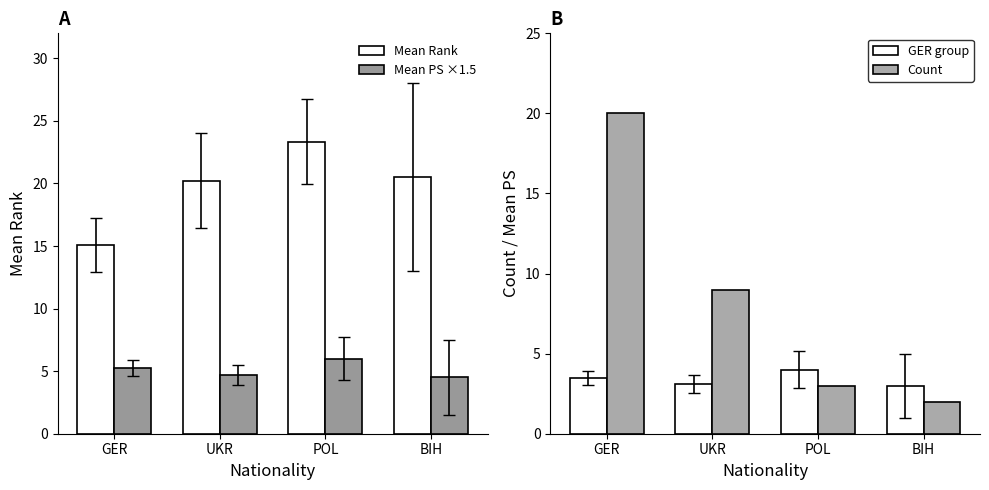

What are all the series names shown in the legend?

Mean Rank, Mean PS ×1.5, GER group, Count